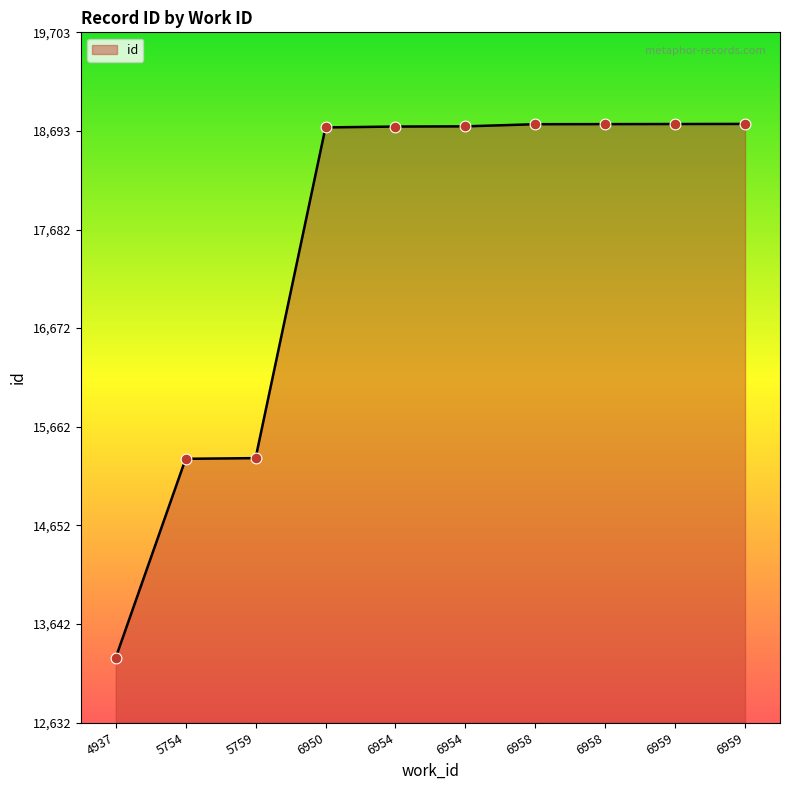

What is the change in value from 4937 to 5754?

+2037